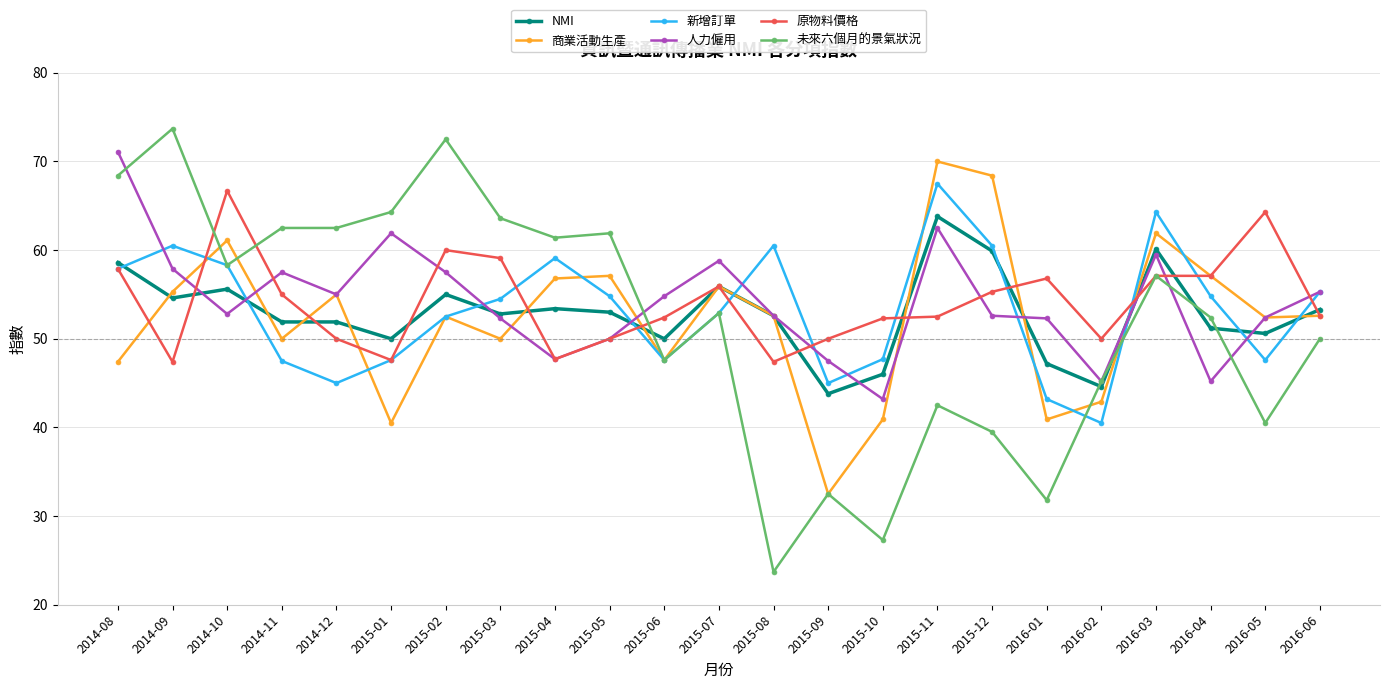

What is the sum of the 人力僱用 values at 2015-09 and 2015-03?

99.8